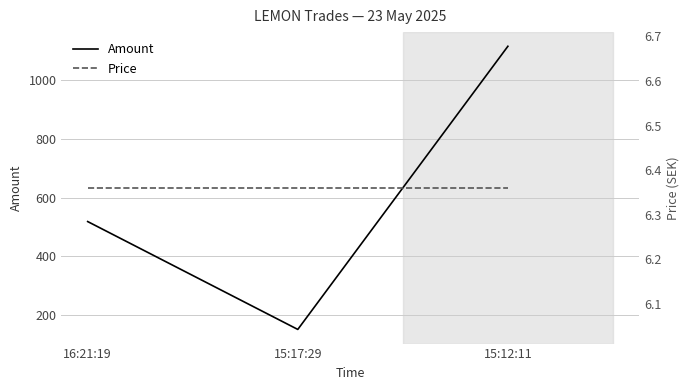

Reading right to left, extract all data points from this chart.

Amount: 1116.0	150.0	518.0
Price: 6.4	6.4	6.4